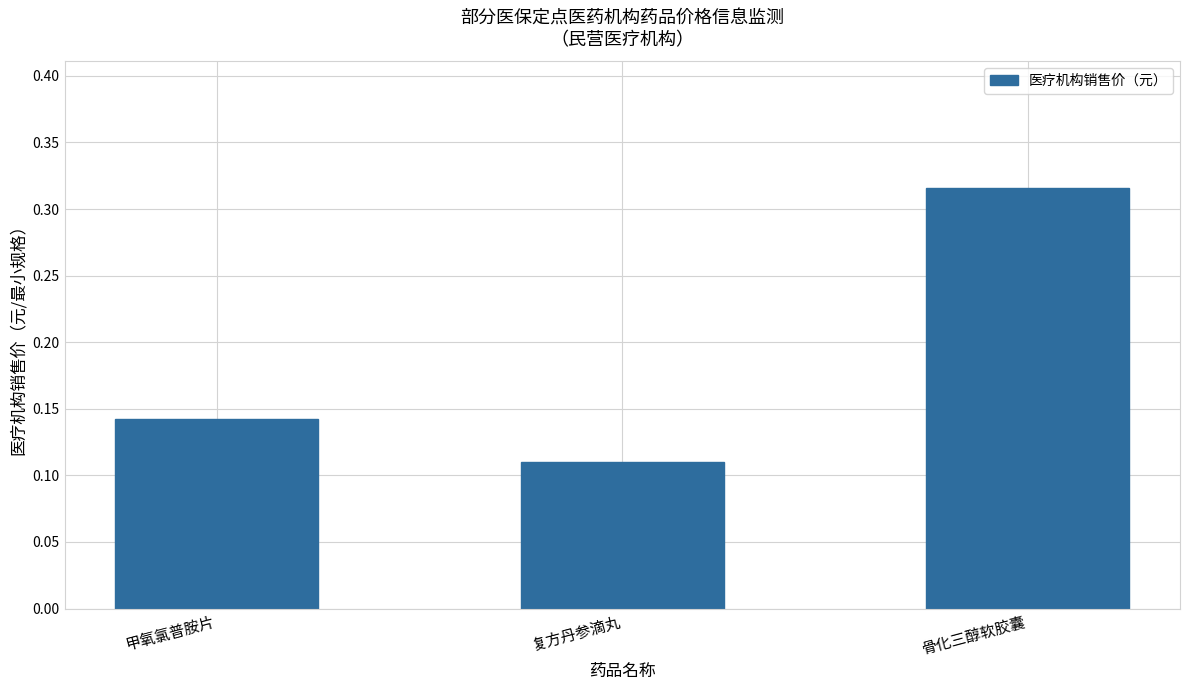

At which label is the value closest to 0?

复方丹参滴丸